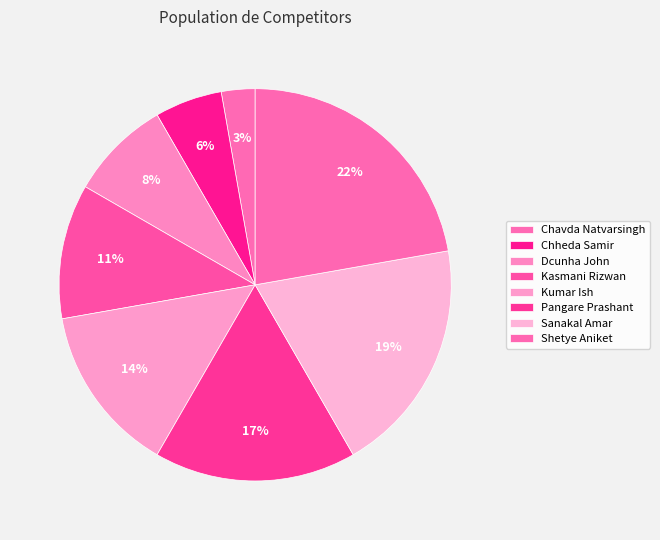

Does Chheda Samir represent more than half of the total?

No